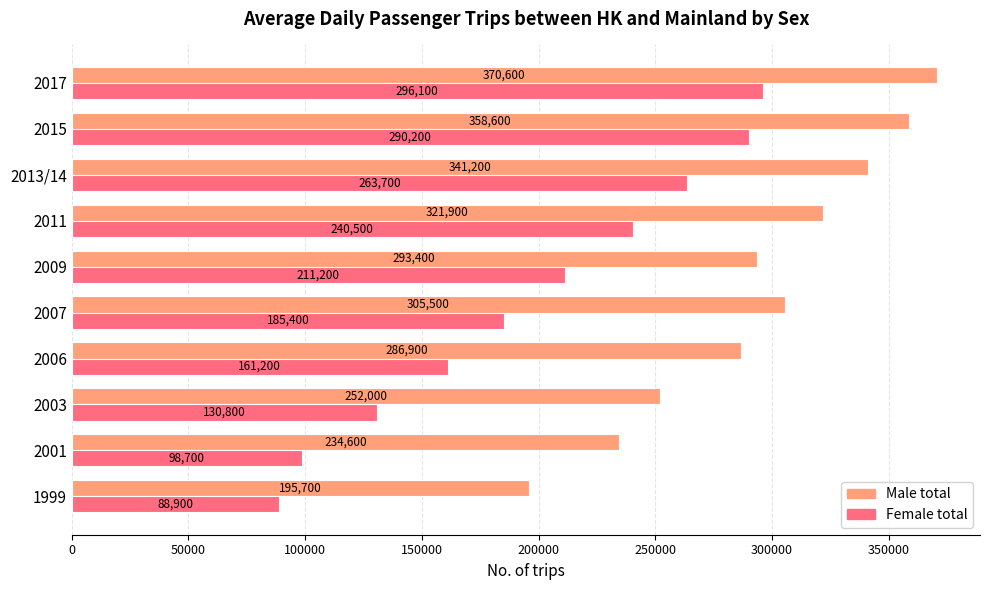

How many data points in Female total are less than 211200?

5